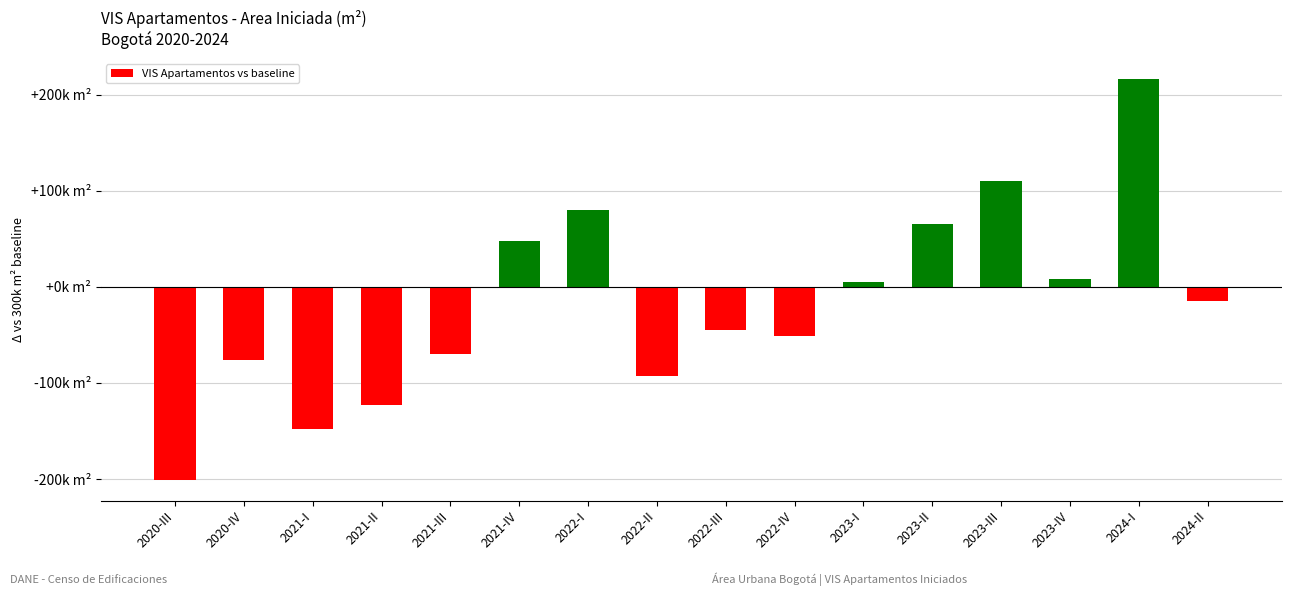

Are the bars horizontal?

No